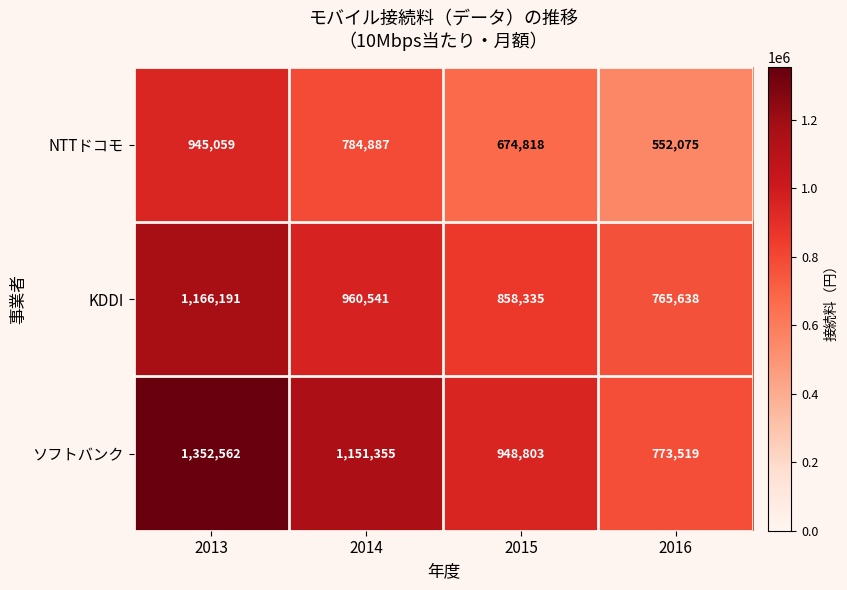

What is the total value across all series at 2014?

2896783